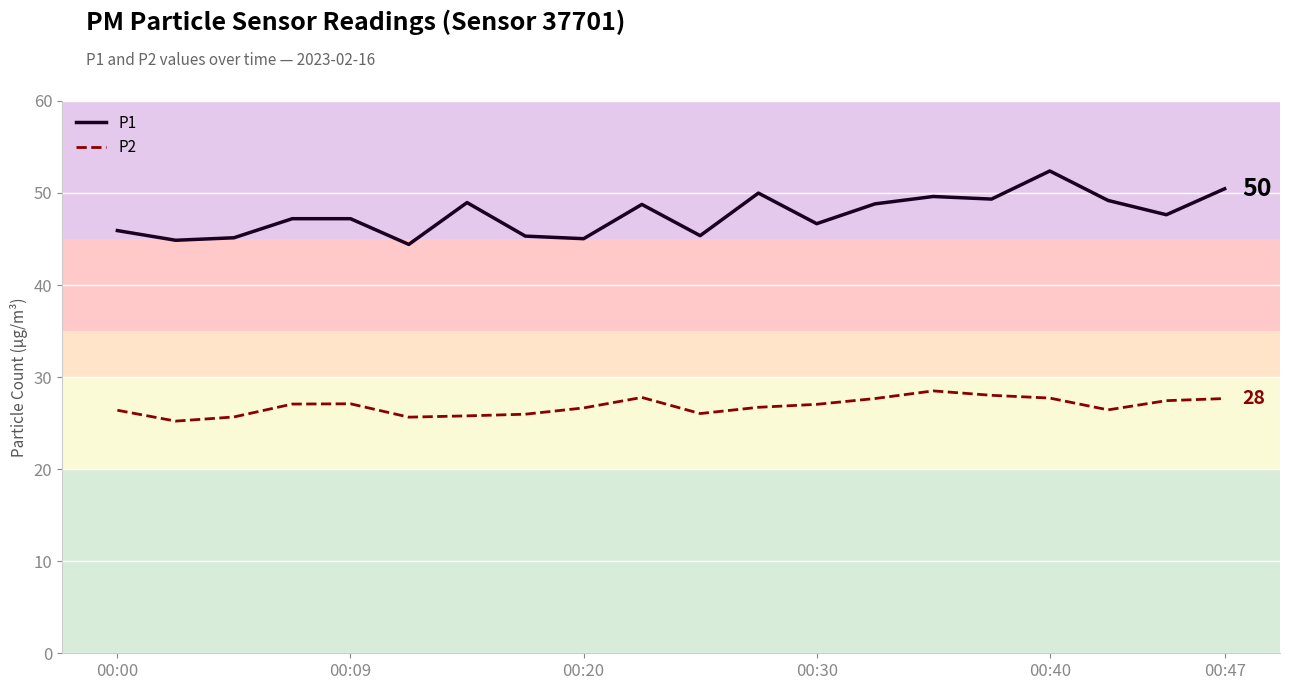

Which series has the largest total across all categories?

P1